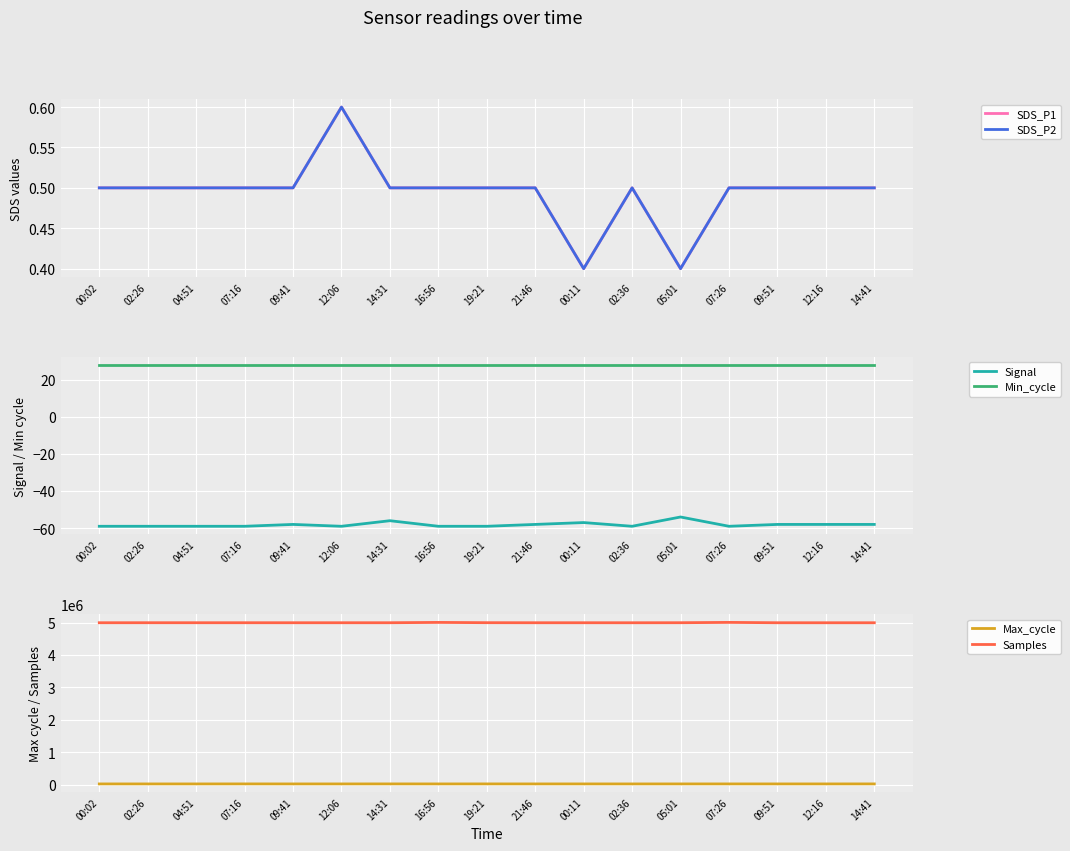

Where is SDS_P1 nearest to the value 0?

00:11